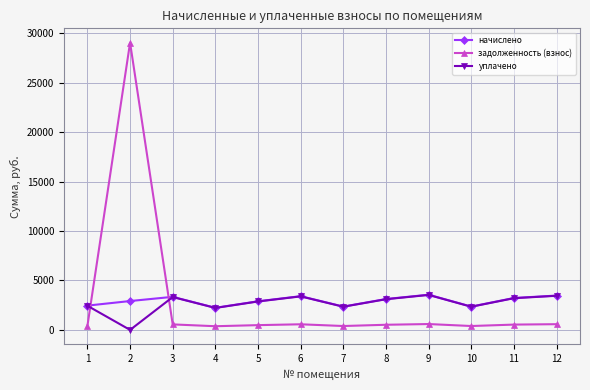

What is the sum of the уплачено values at 3 and 10?

5664.4